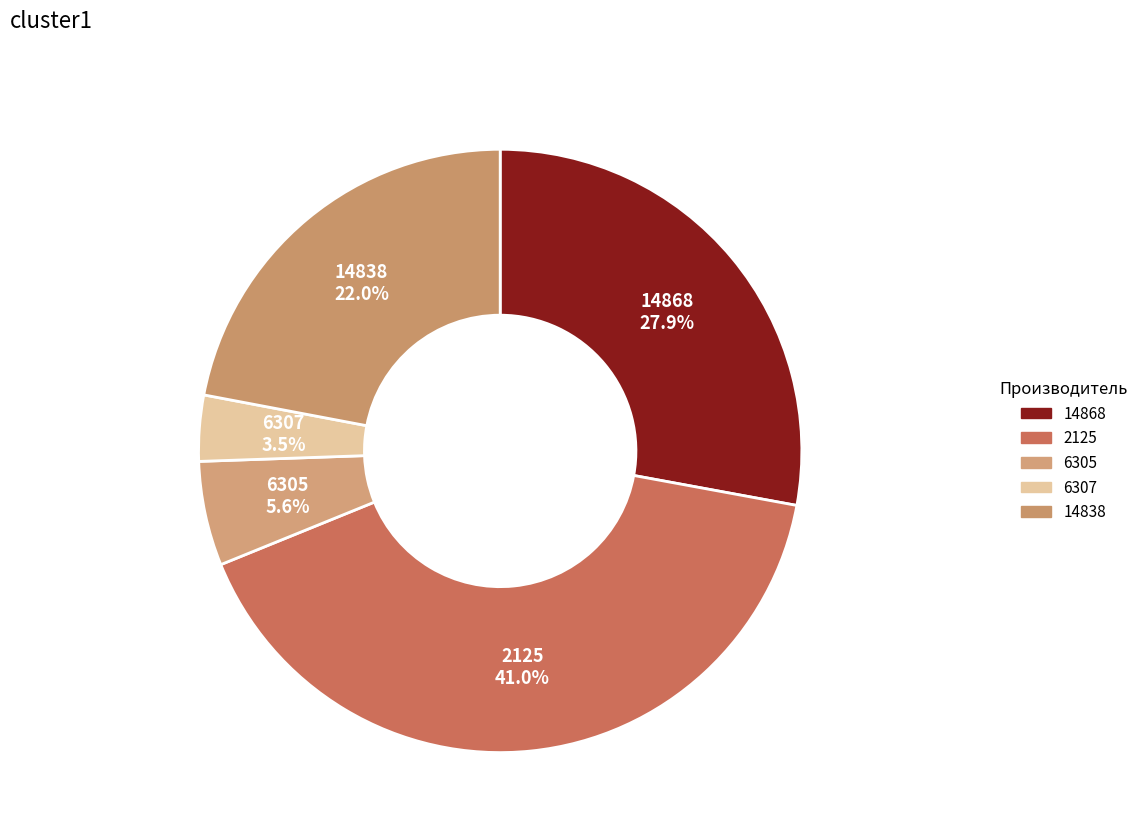

How many slices are in this pie chart?

5